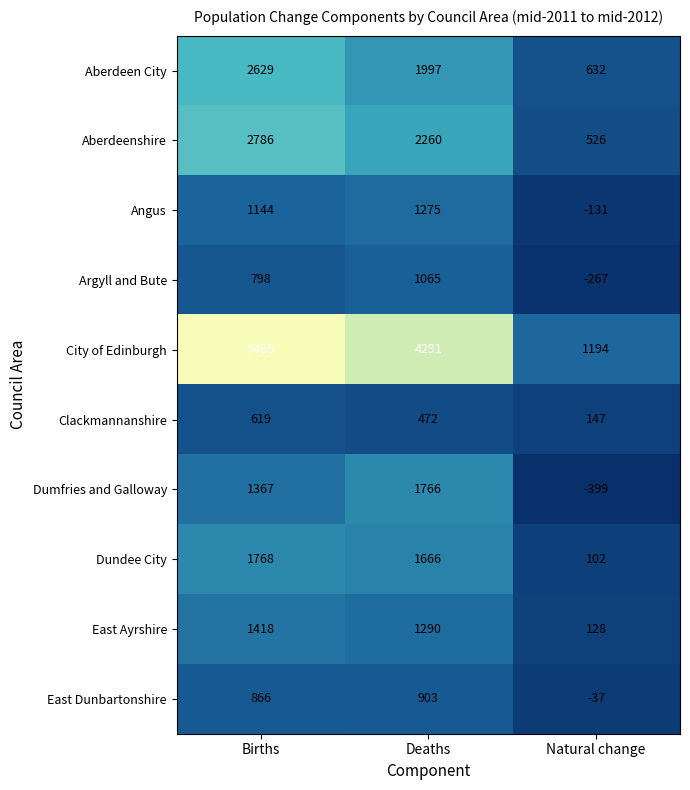

Is it true that East Dunbartonshire equals -37 at Natural change?

True